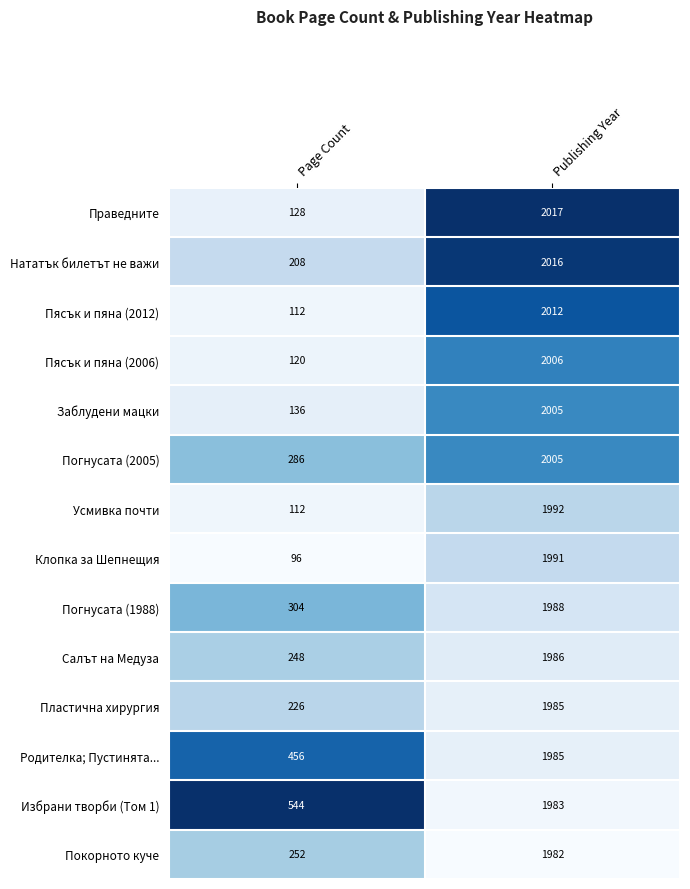

What is the average value of the Усмивка почти series?

1052